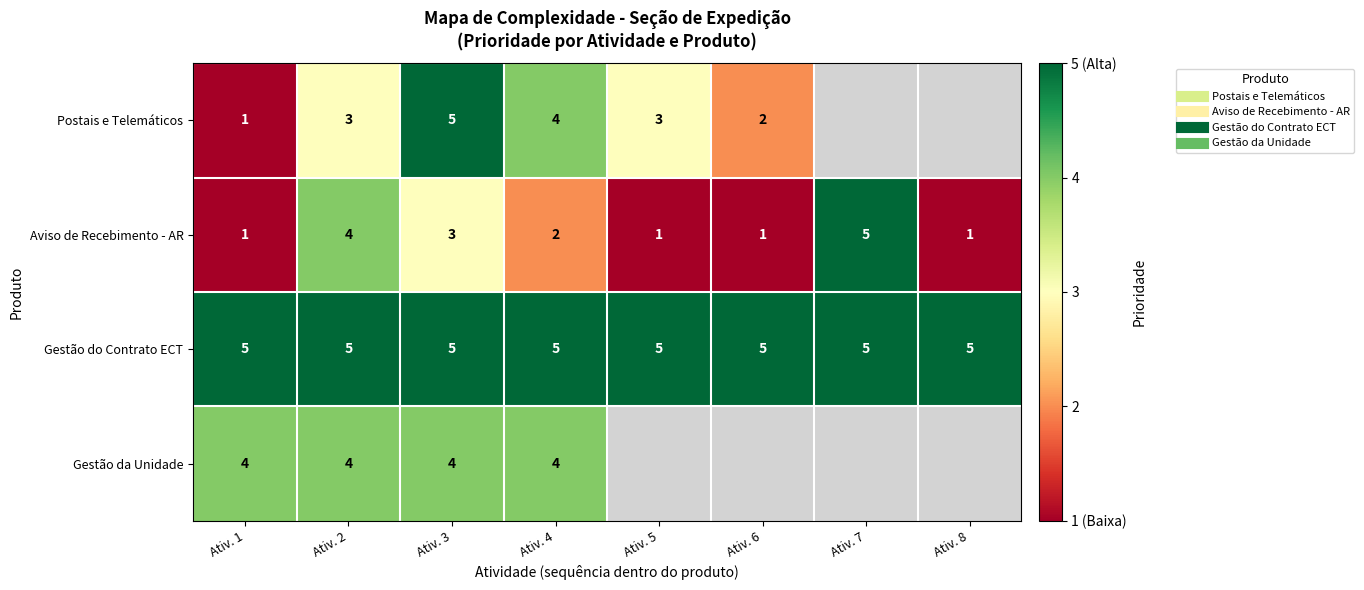

Rank the series at Ativ. 3 from lowest to highest value.

Aviso de Recebimento - AR, Gestão da Unidade, Postais e Telemáticos, Gestão do Contrato ECT